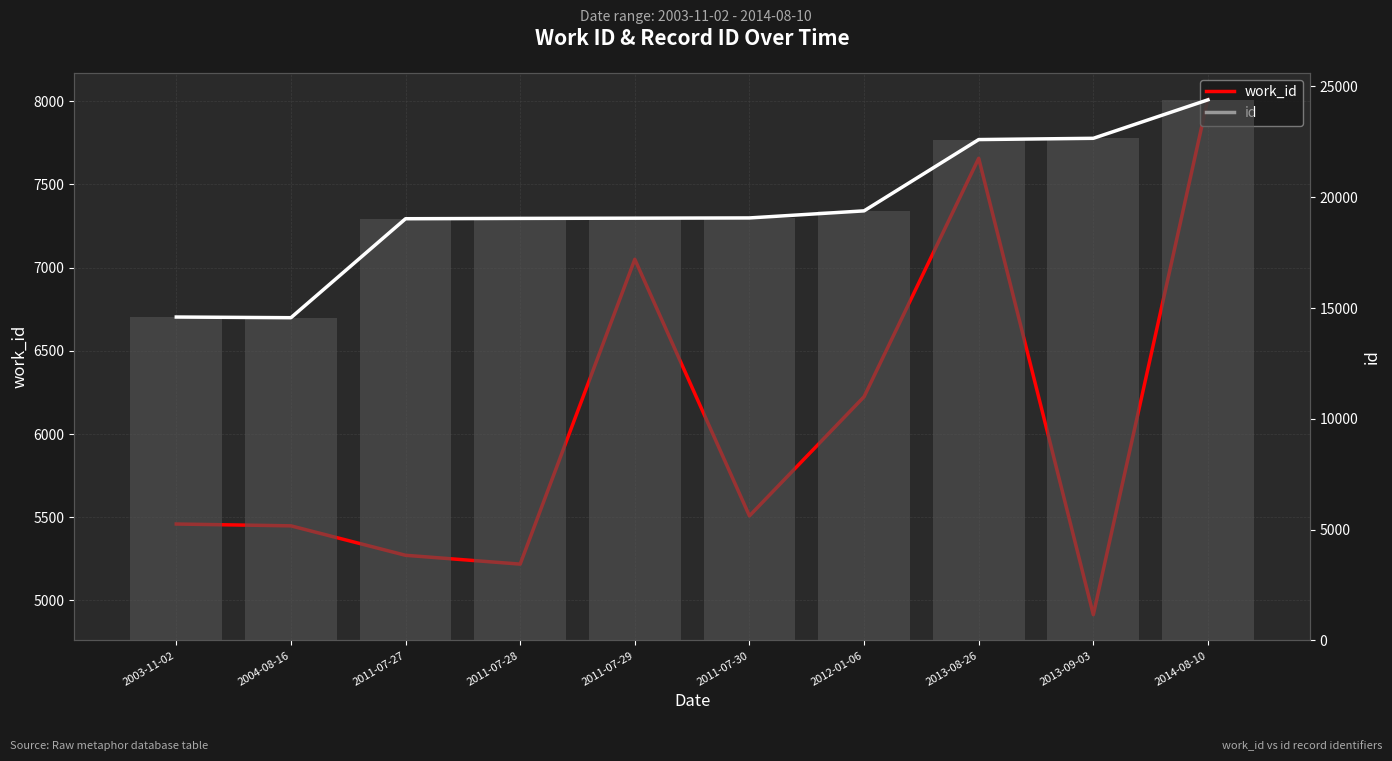

What is the label of the 9th bar from the left?

2013-09-03